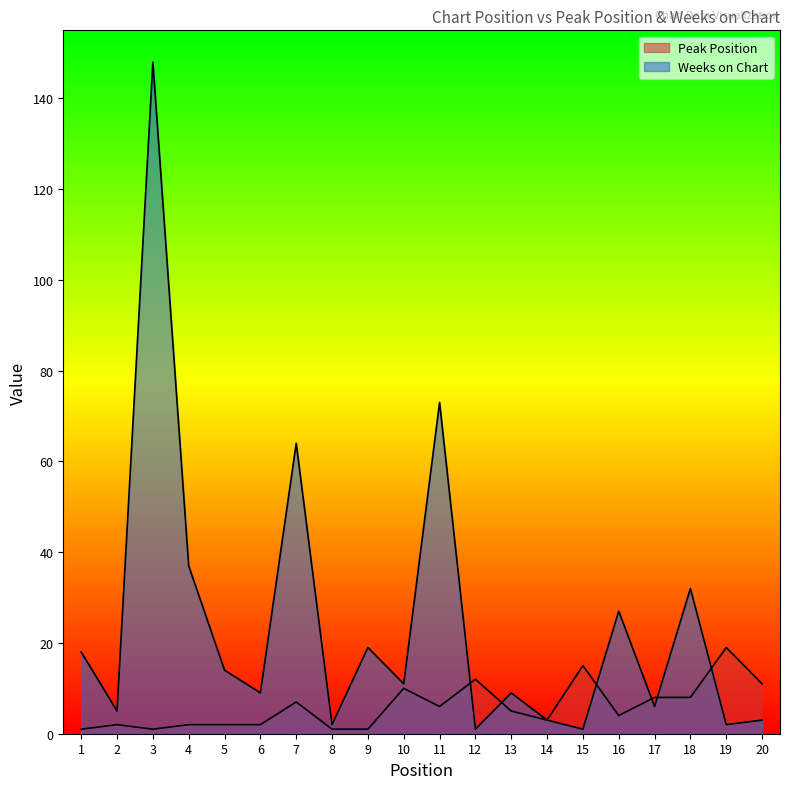

What is the value of the Weeks on Chart point at the 13th from the left?

9